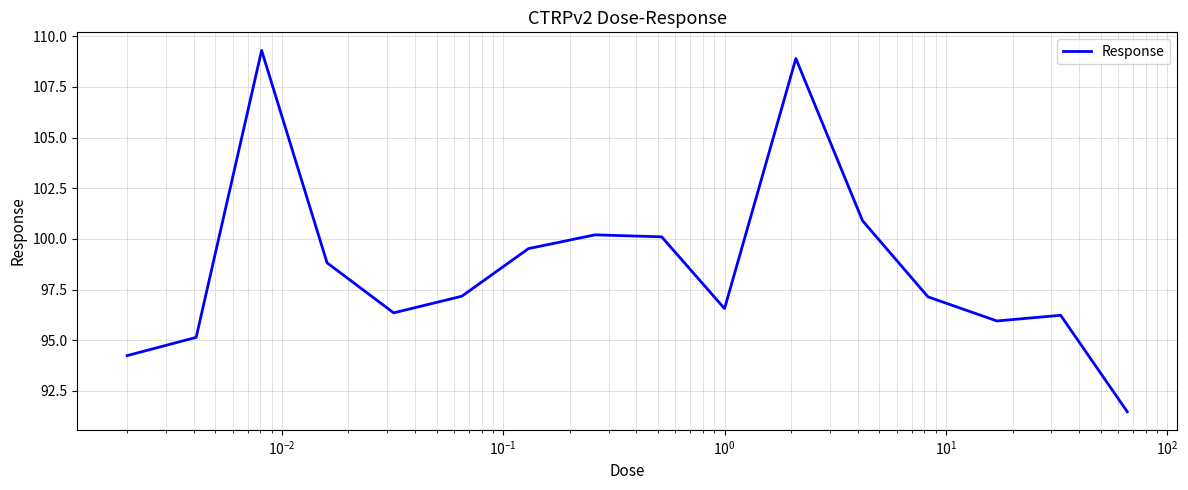

What is the smallest value displayed?

91.5